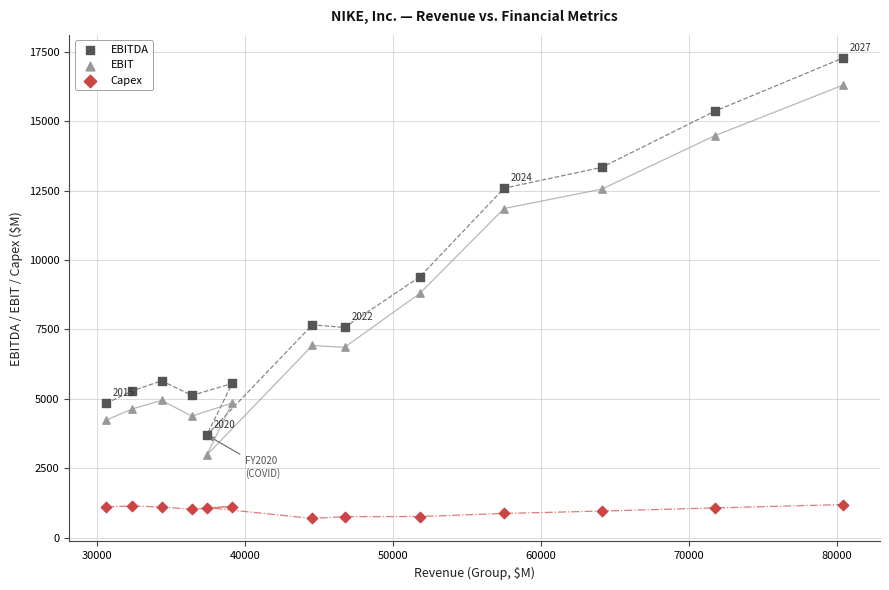

In the EBITDA series, what Y value is closest to 10488?

9396.0